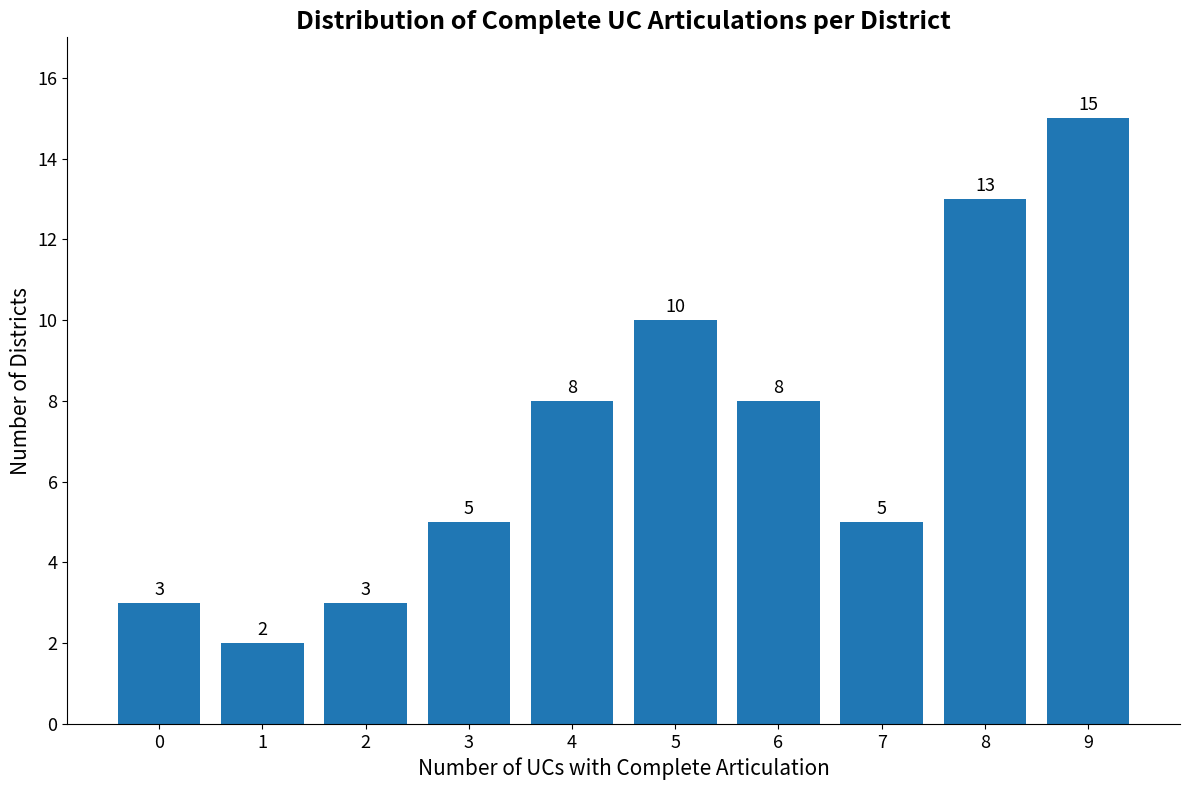

Reading left to right, list all the values displayed in this chart.

3	2	3	5	8	10	8	5	13	15